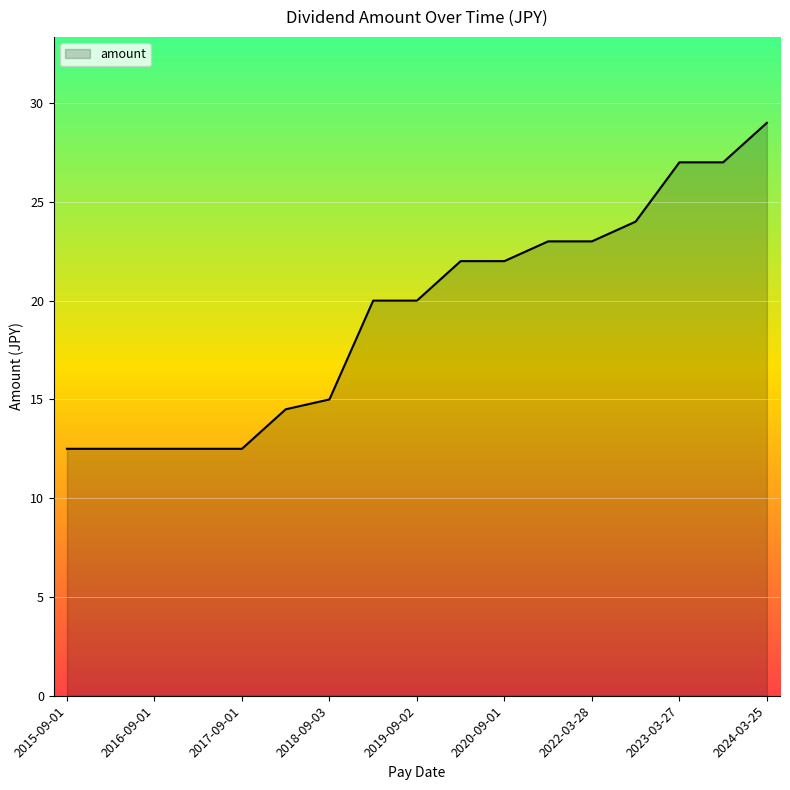

What is the minimum value shown in the chart?

12.5